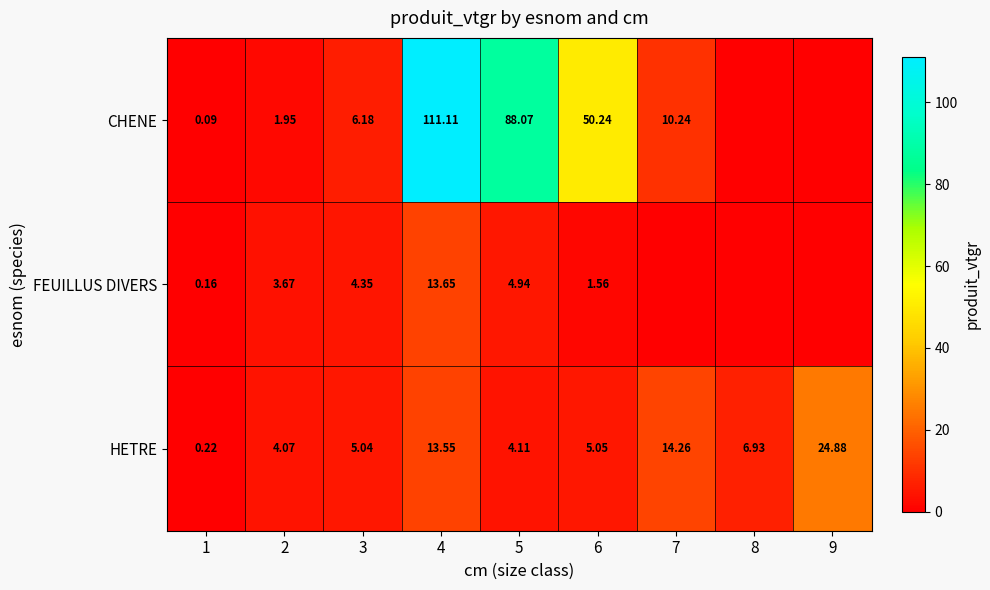

At which category does the chart reach its minimum across all series?

8